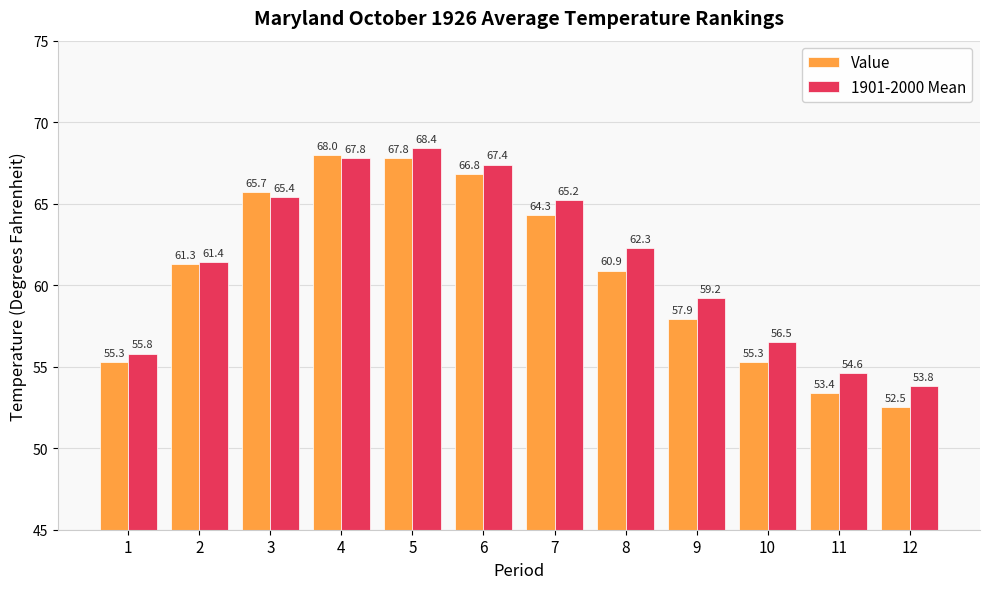

True or false: Value has a value of 64.3 at 7.

True